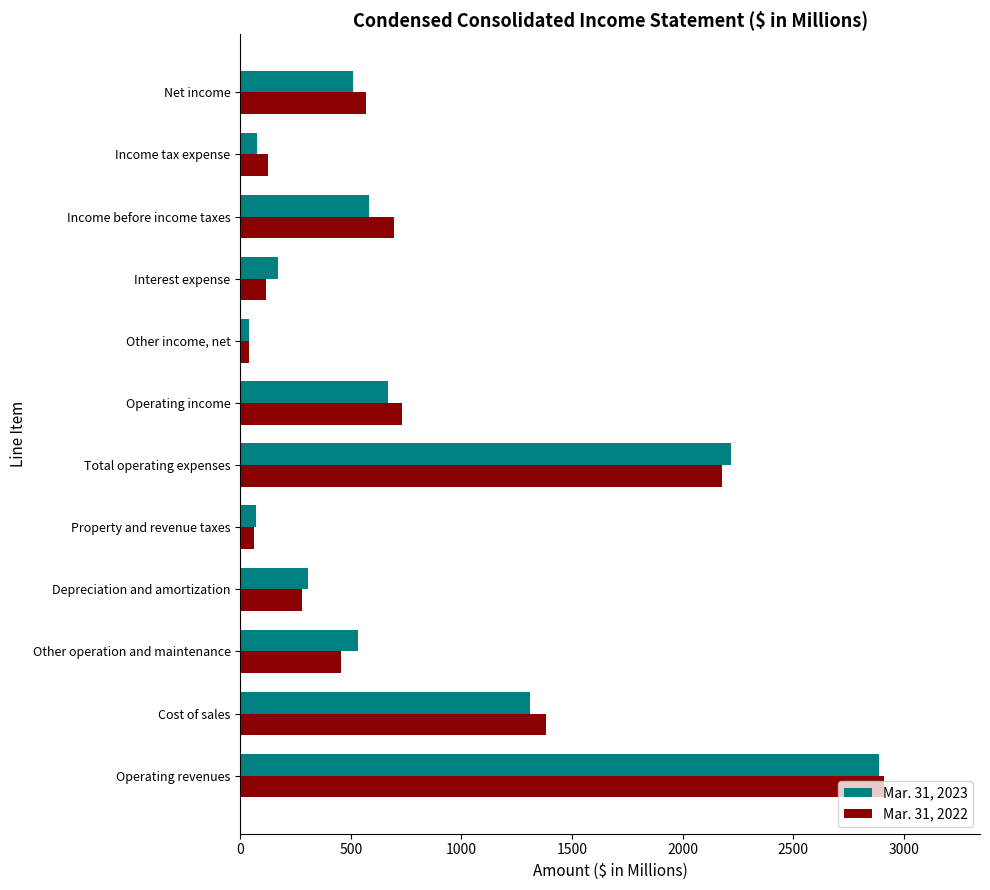

How many data points in Mar. 31, 2023 are less than 534?

6